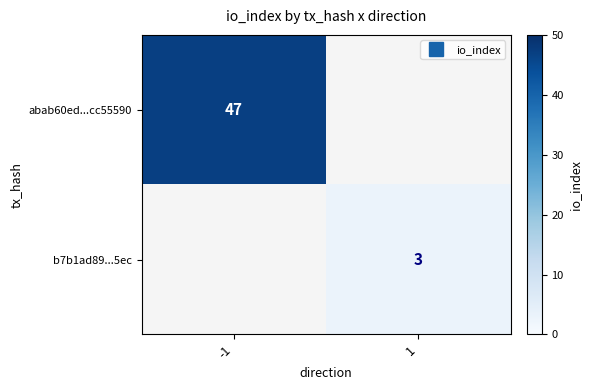

What is the minimum value for abab60ed...cc55590?

47.0